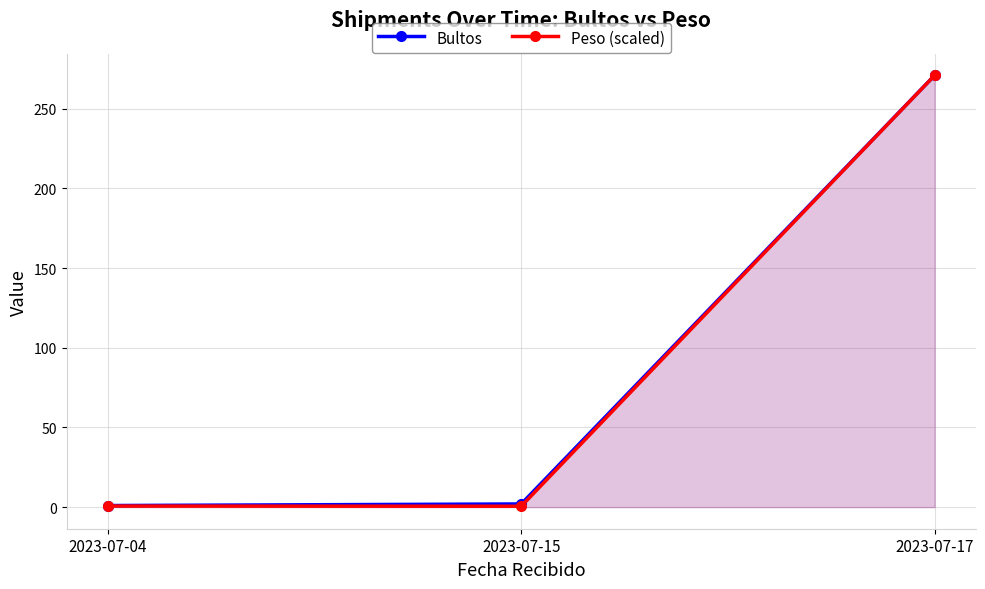

How many series are shown in this chart?

2